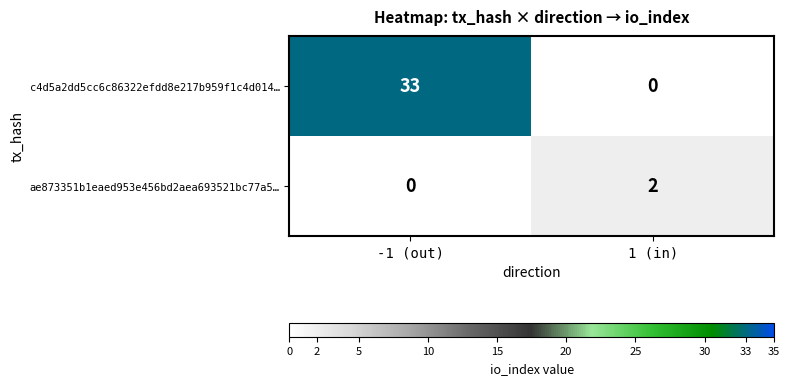

Reading right to left, list all the values displayed in this chart.

c4d5a2dd5cc6c86322efdd8e217b959f1c4d014…: 0	33
ae873351b1eaed953e456bd2aea693521bc77a5…: 2	0